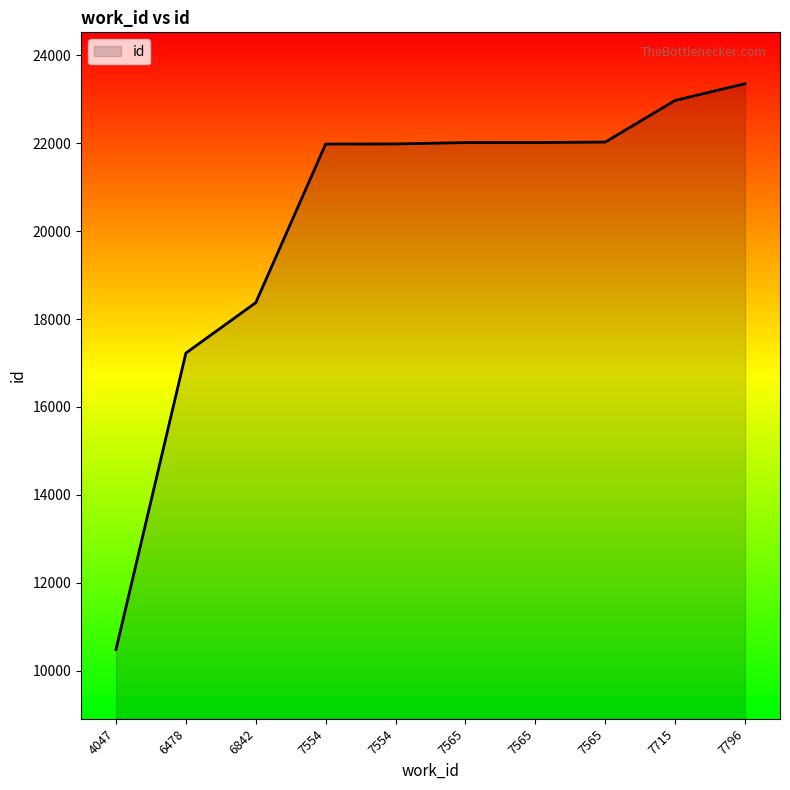

Reading left to right, extract all data points from this chart.

4047=10485	6478=17225	6842=18372	7554=21978	7554=21980	7565=22011	7565=22012	7565=22023	7715=22970	7796=23350